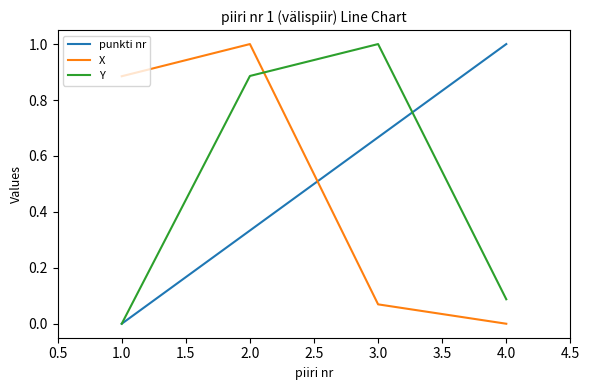

What is the highest value of the X series?

1.0